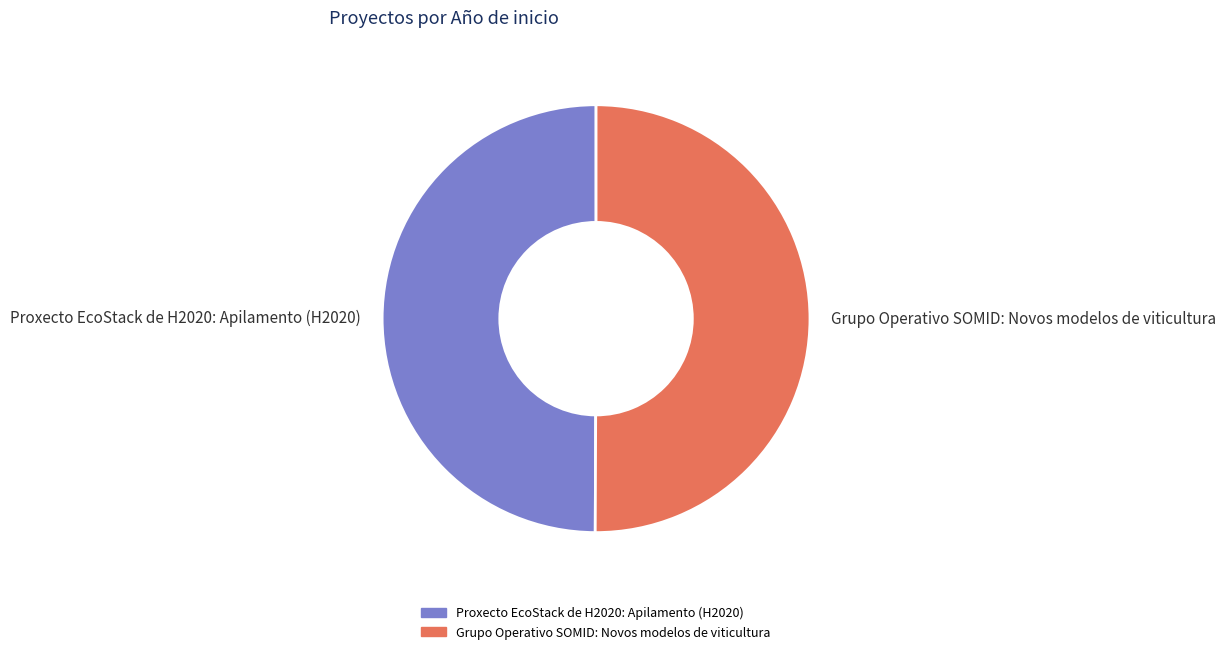

What is the ratio of the value at Proxecto EcoStack de H2020: Apilamento (H2020) to the value at Grupo Operativo SOMID: Novos modelos de viticultura?

1.0